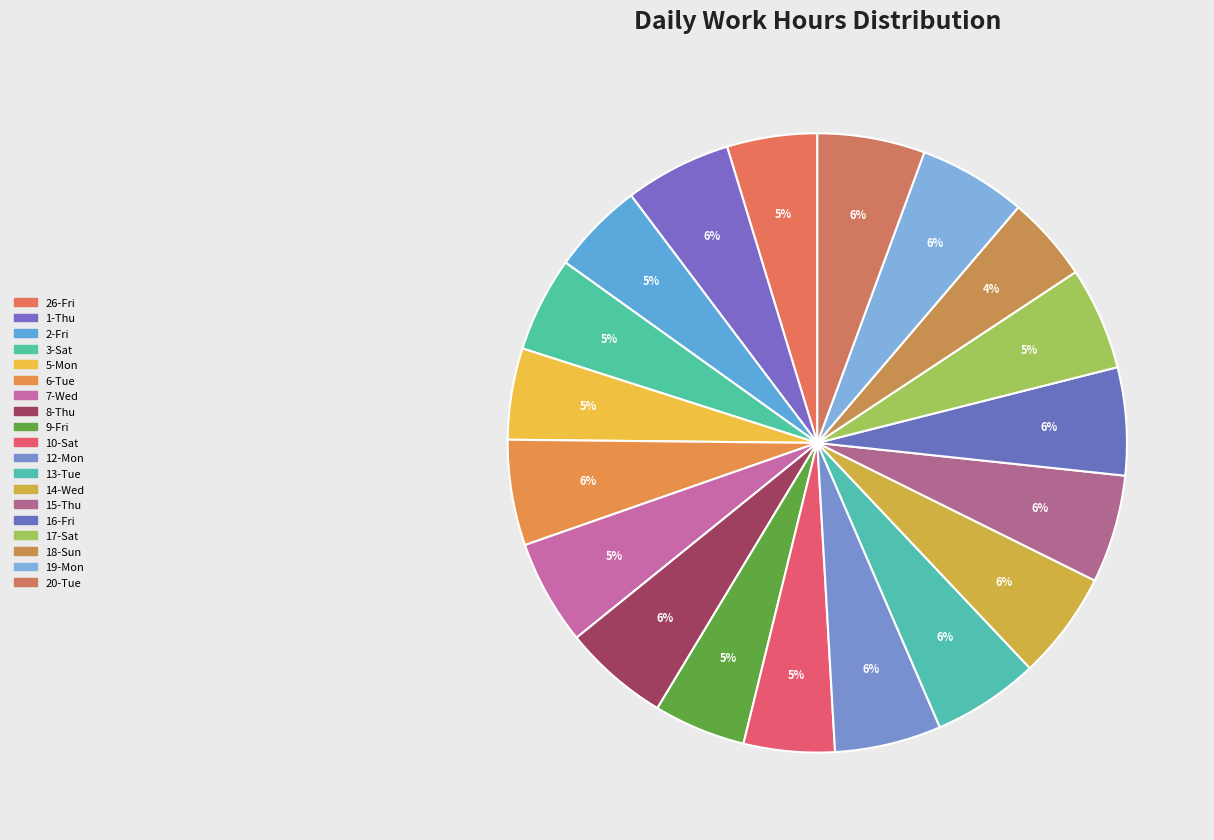

How many slices are in this pie chart?

19